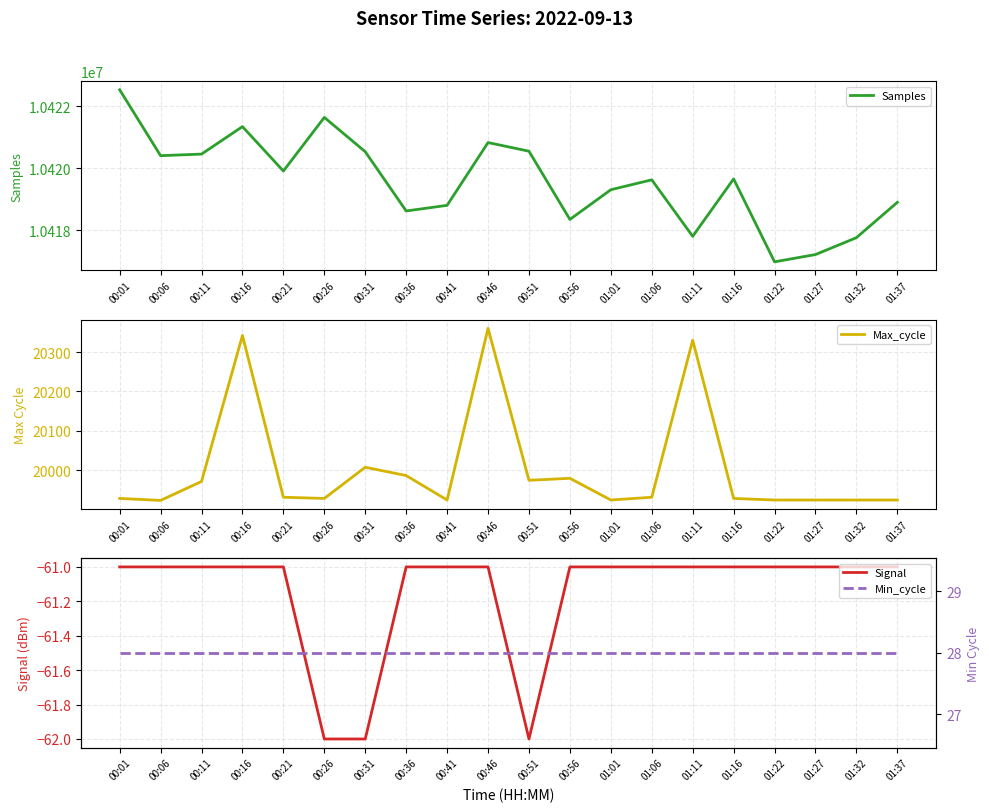

Rank the series at 00:16 from highest to lowest value.

Samples, Max_cycle, Min_cycle, Signal